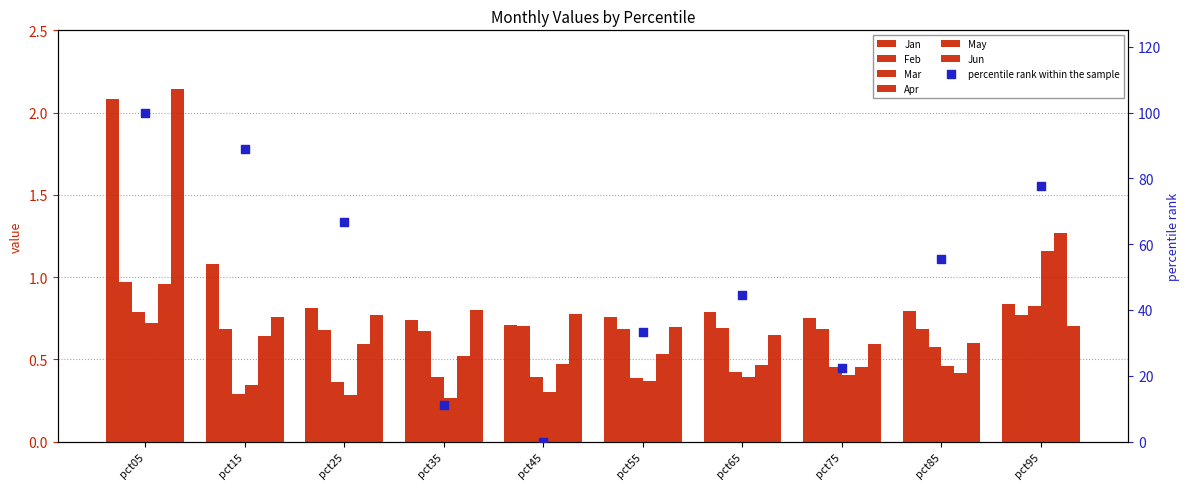

What are all the series names shown in the legend?

Jan, Feb, Mar, Apr, May, Jun